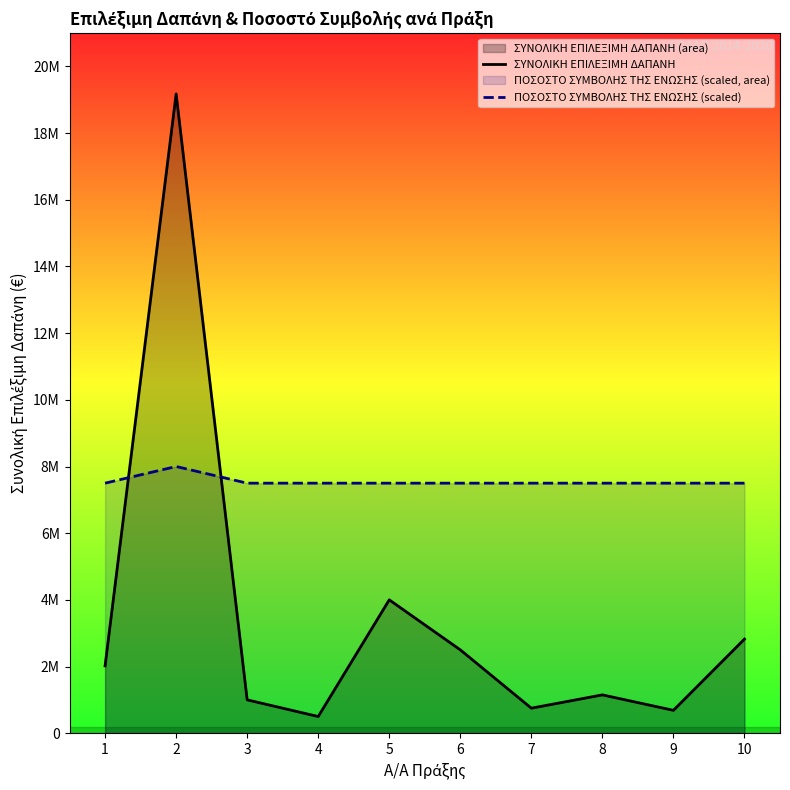

List the series in order of their peak value, lowest first.

ΠΟΣΟΣΤΟ ΣΥΜΒΟΛΗΣ ΤΗΣ ΕΝΩΣΗΣ (scaled), ΣΥΝΟΛΙΚΗ ΕΠΙΛΕΞΙΜΗ ΔΑΠΑΝΗ